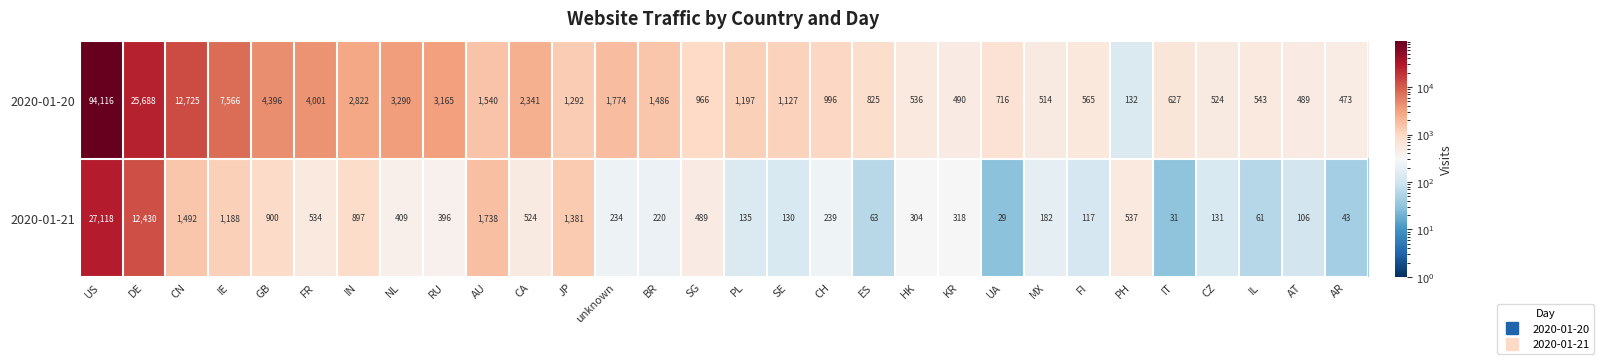

Where does the 2020-01-20 series first go above 1197?

US